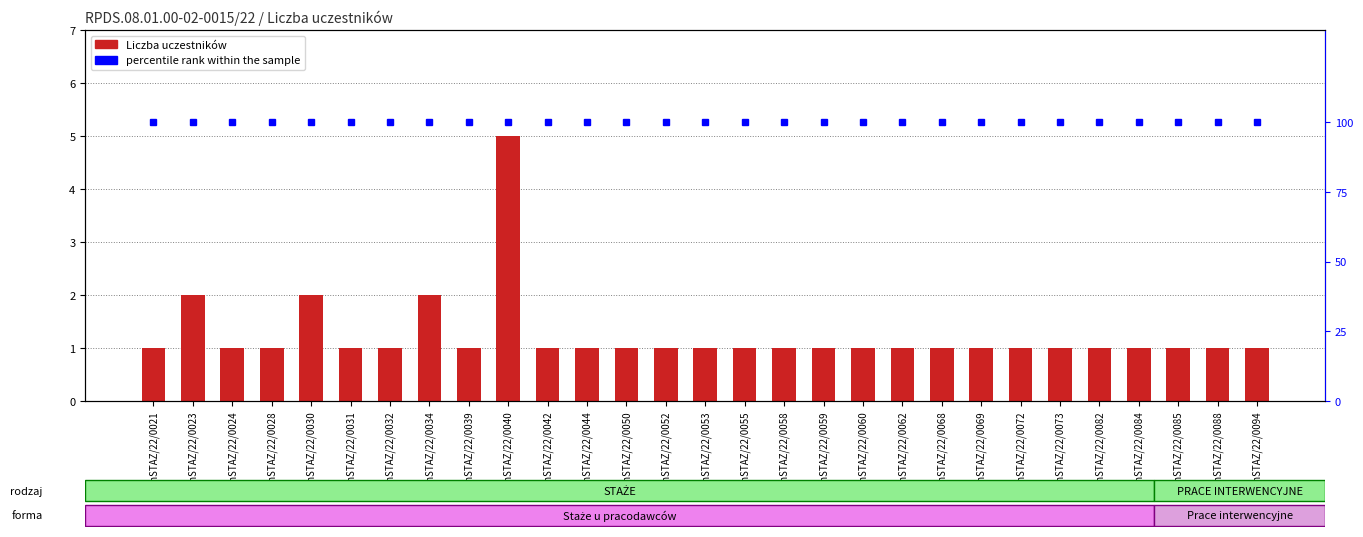

How many values in the Liczba uczestników series exceed 1?

4